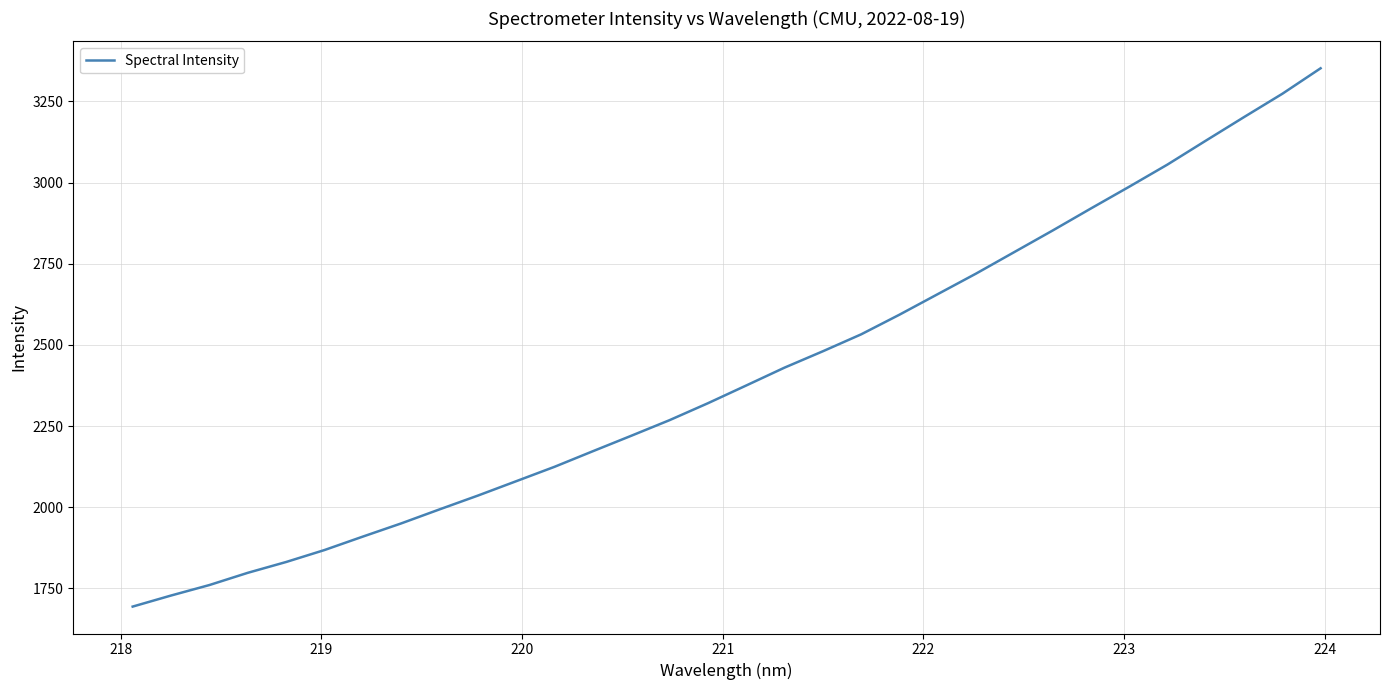

What is the maximum value shown in the chart?

3351.8